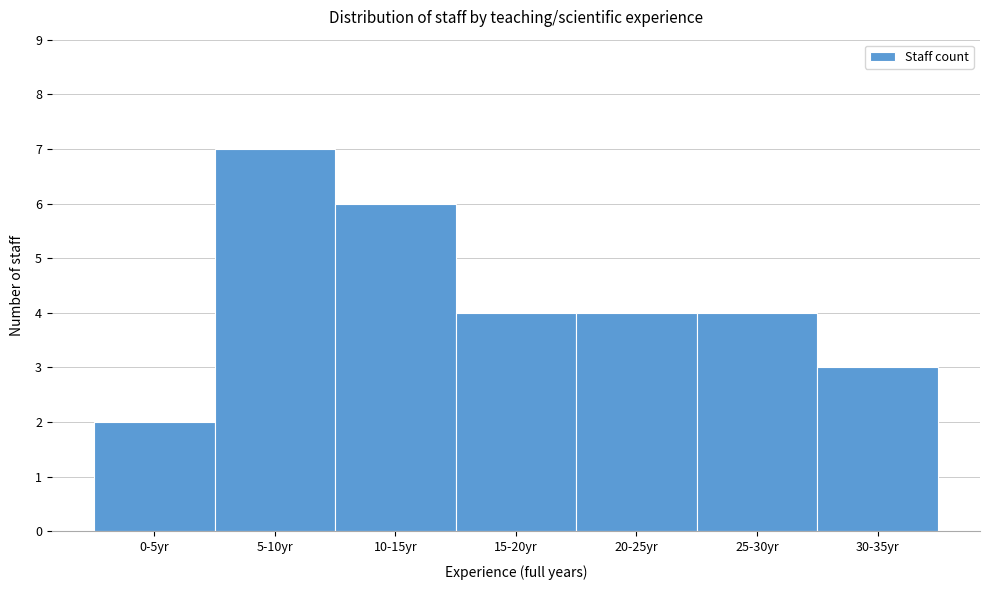

Reading left to right, list all the values displayed in this chart.

2	7	6	4	4	4	3